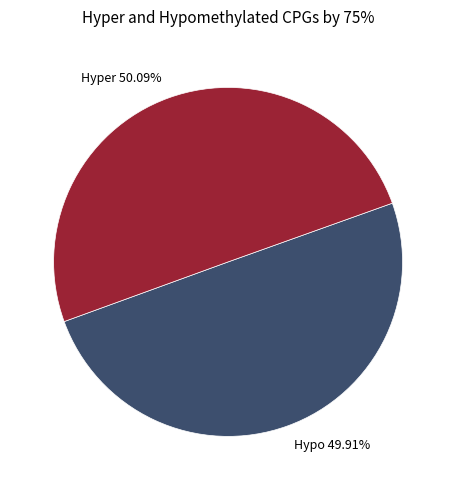

Is there any slice that represents more than half of the pie?

Yes